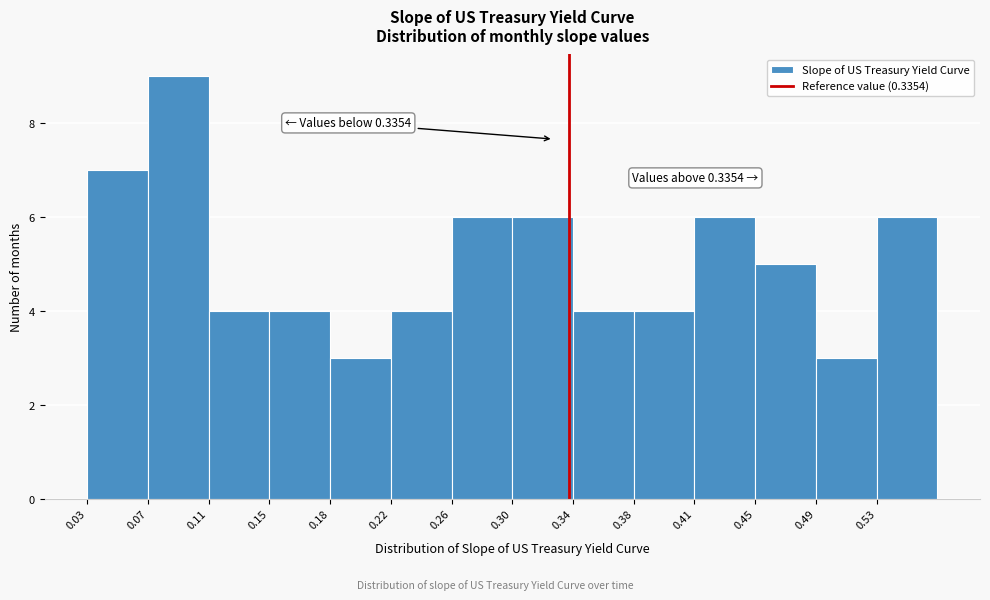

Over which range of the x-axis is the bar tallest?

0.070 to 0.105